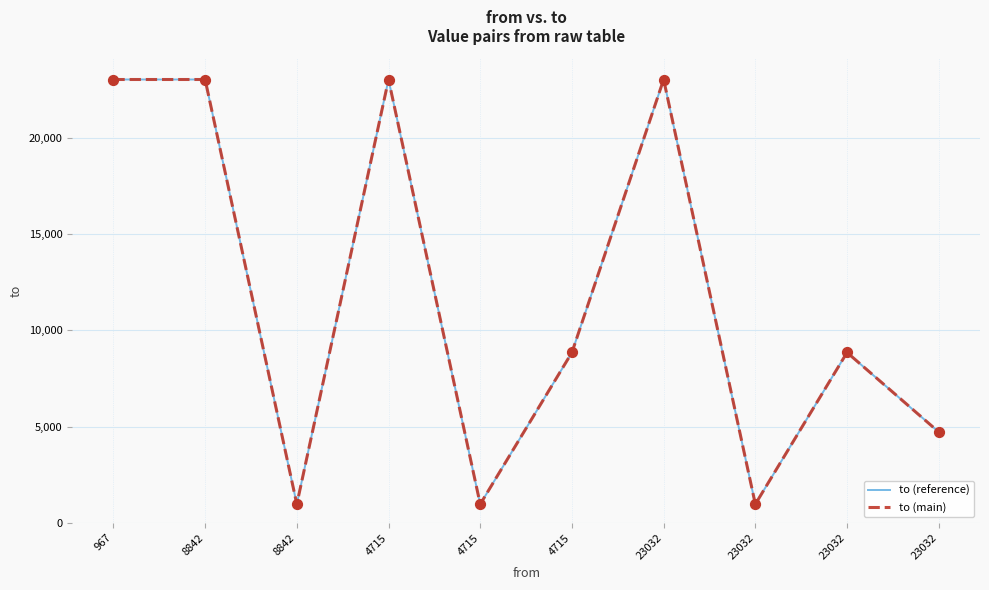

Is this an area chart (filled region under the line)?

No